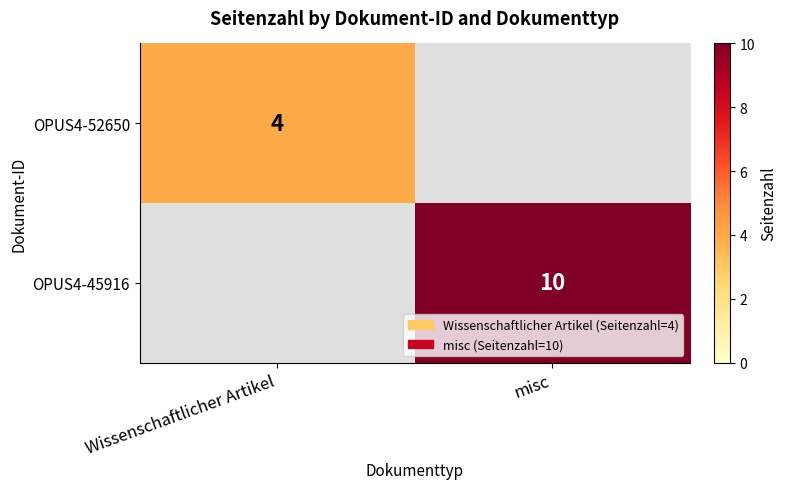

What is the spread (max minus min) of values at misc?

10